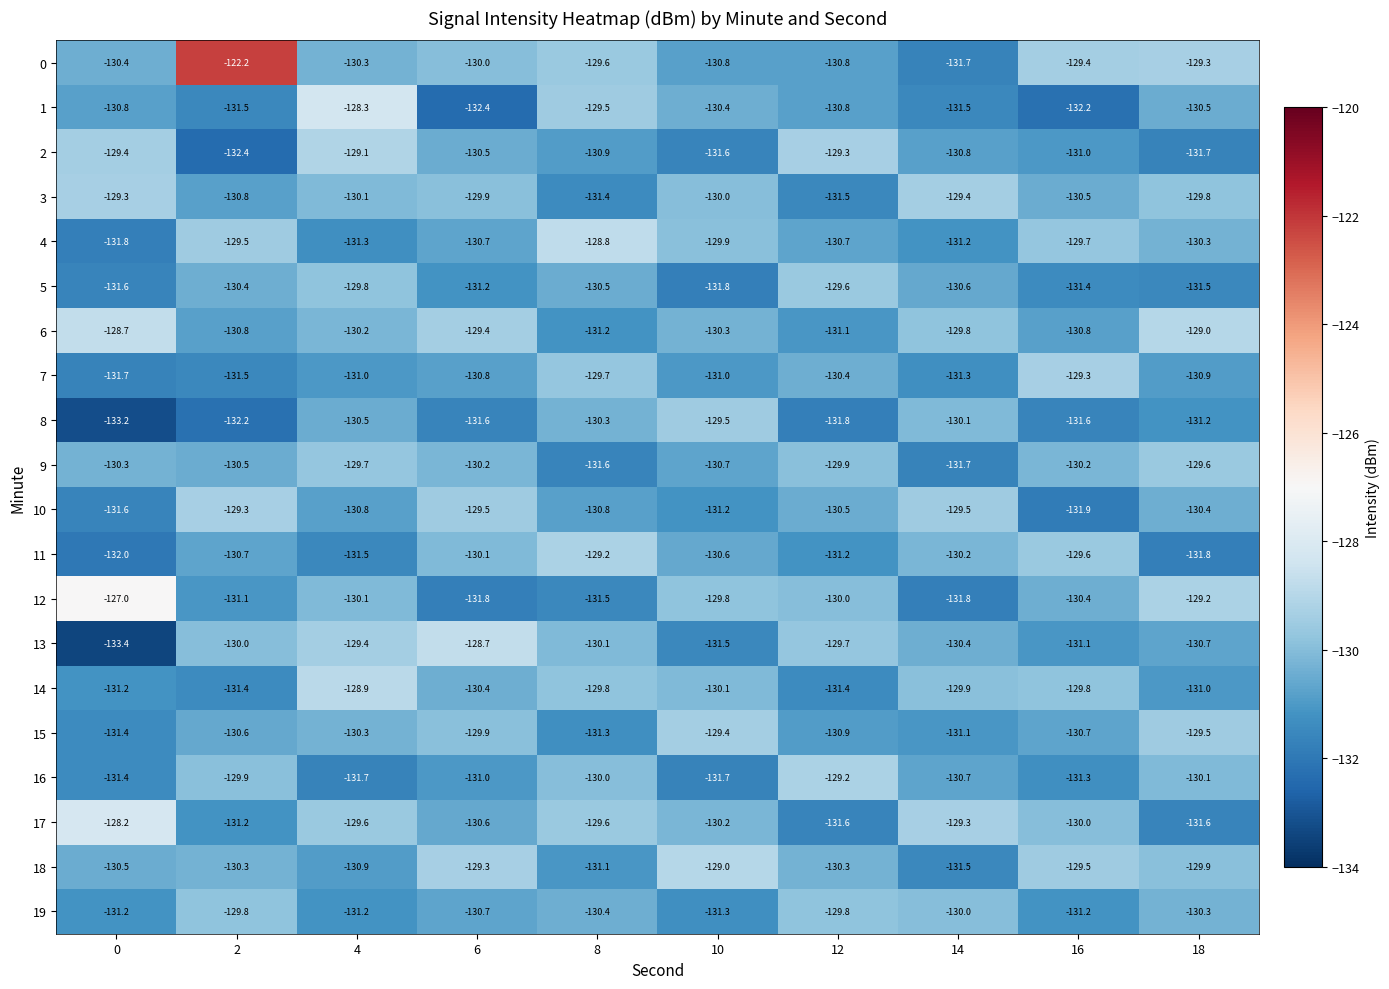

True or false: 13 has a value of -130.1 at 8.

True